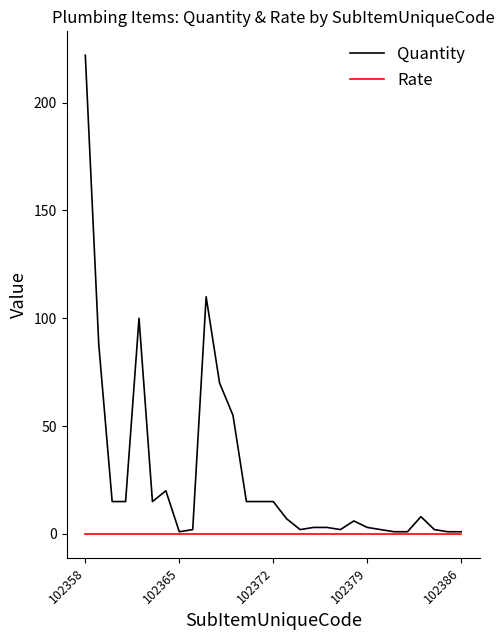

Rank the series by their maximum value, from highest to lowest.

Quantity, Rate